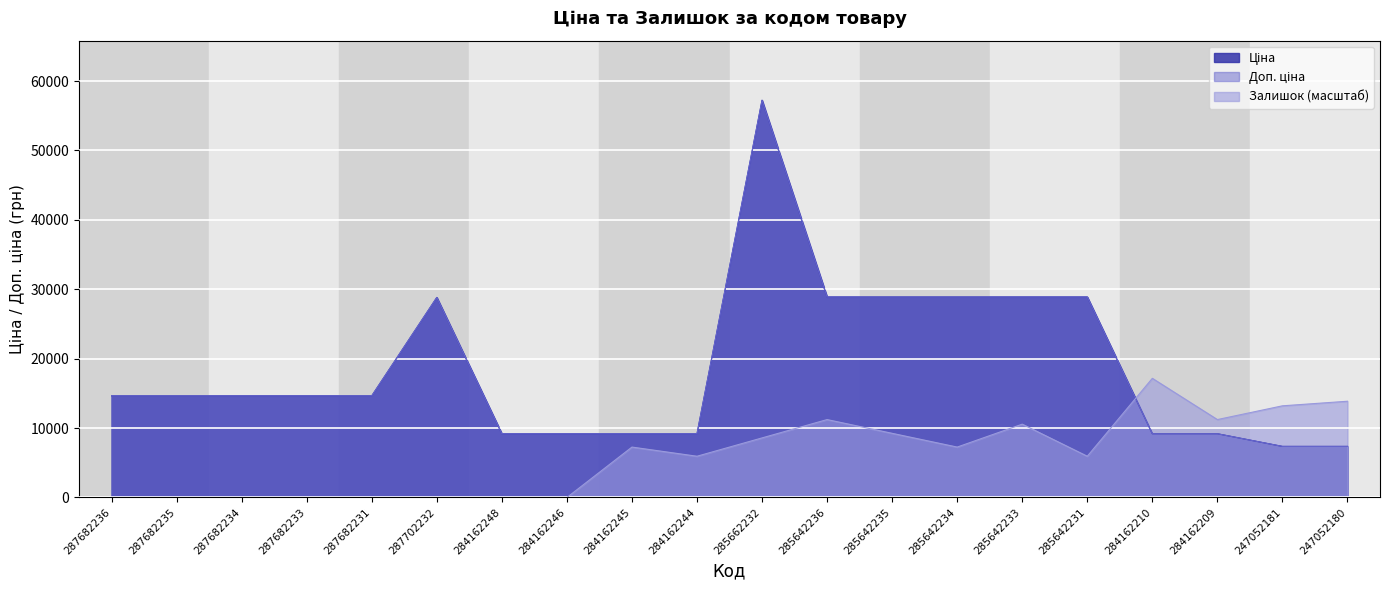

At how many categories does at least one series exceed 40858?

1